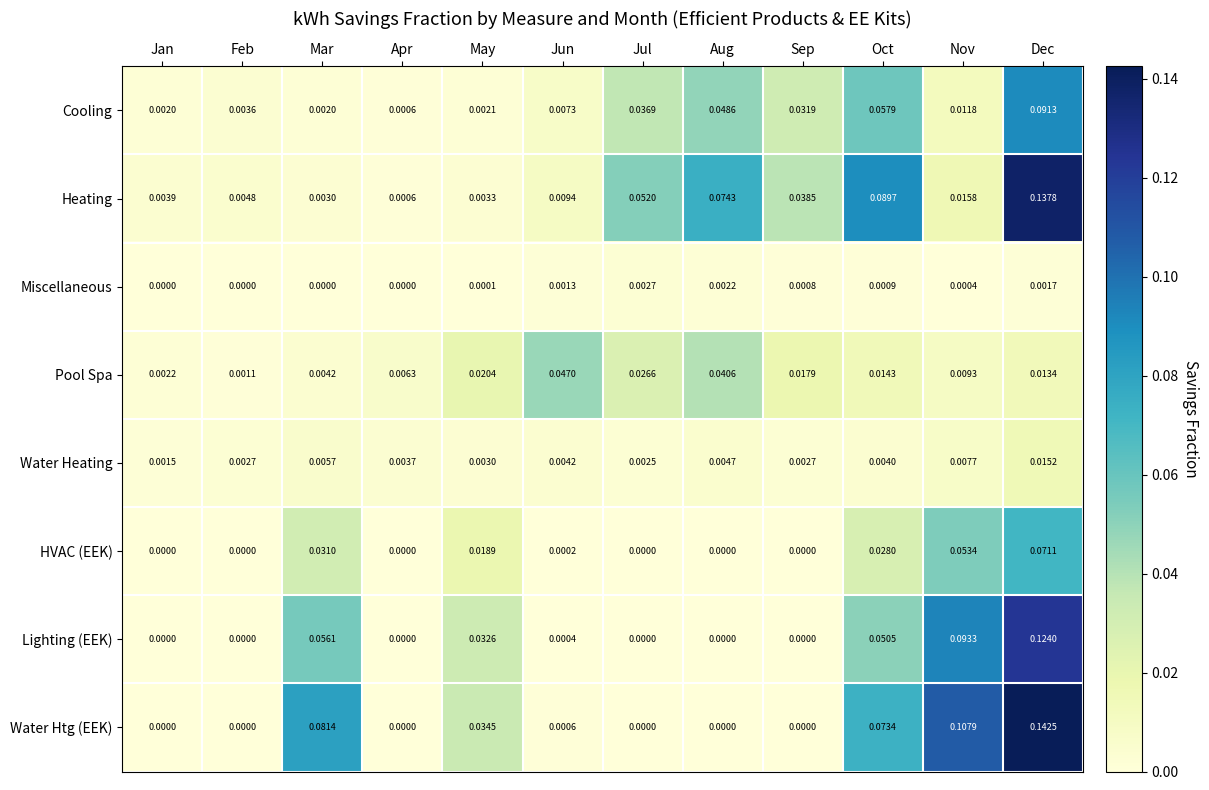

Rank the series by their maximum value, from lowest to highest.

Miscellaneous, Water Heating, Pool Spa, HVAC (EEK), Cooling, Lighting (EEK), Heating, Water Htg (EEK)